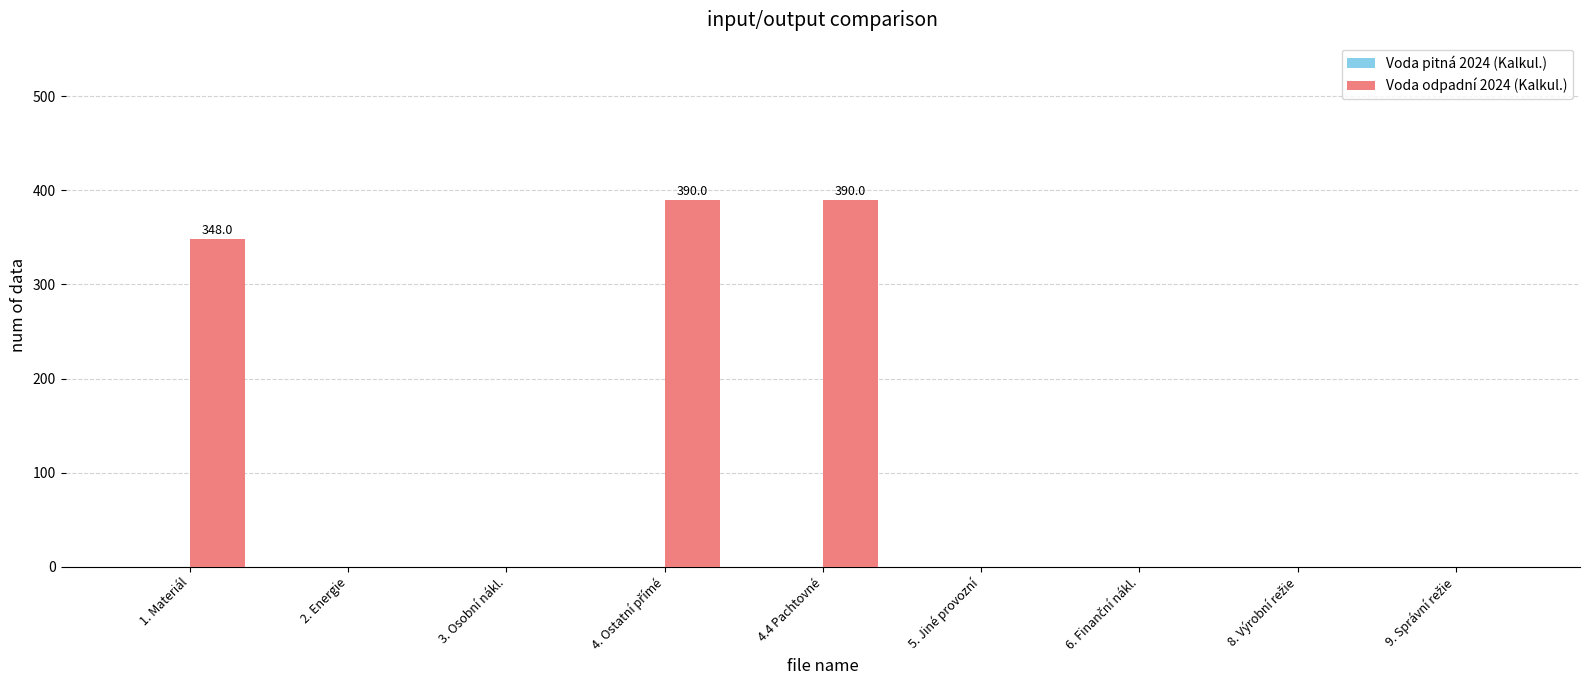

Are the bars horizontal?

No